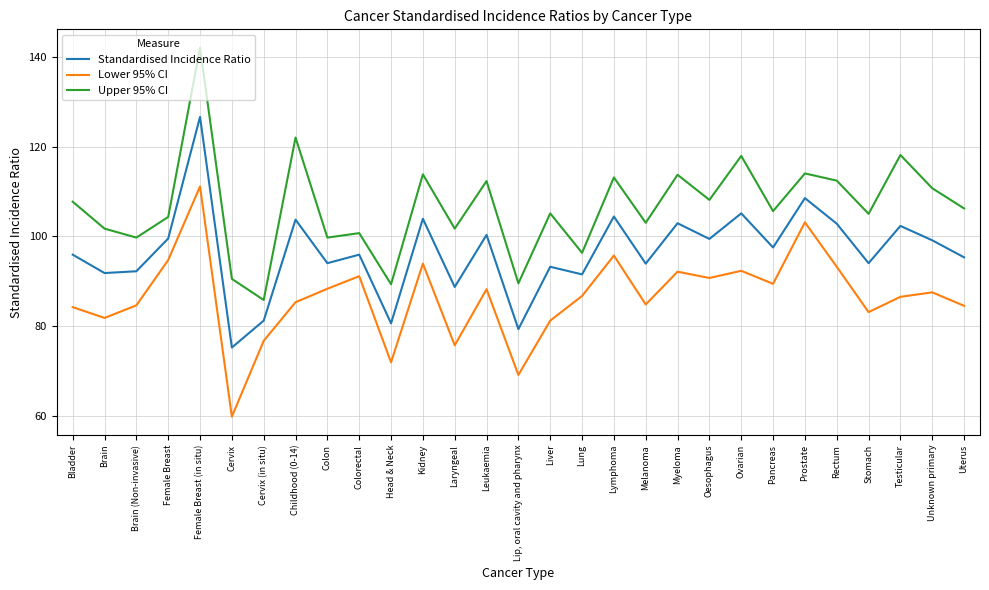

True or false: Lower 95% CI and Standardised Incidence Ratio intersect in this chart.

False